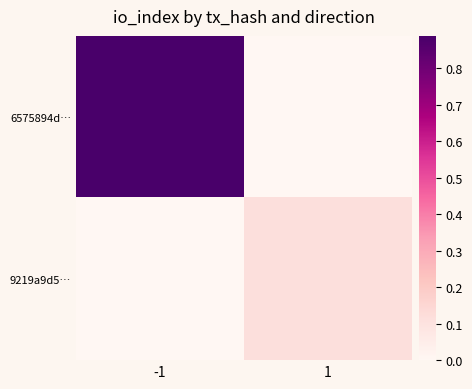

Between -1 and 1, which is larger?

-1